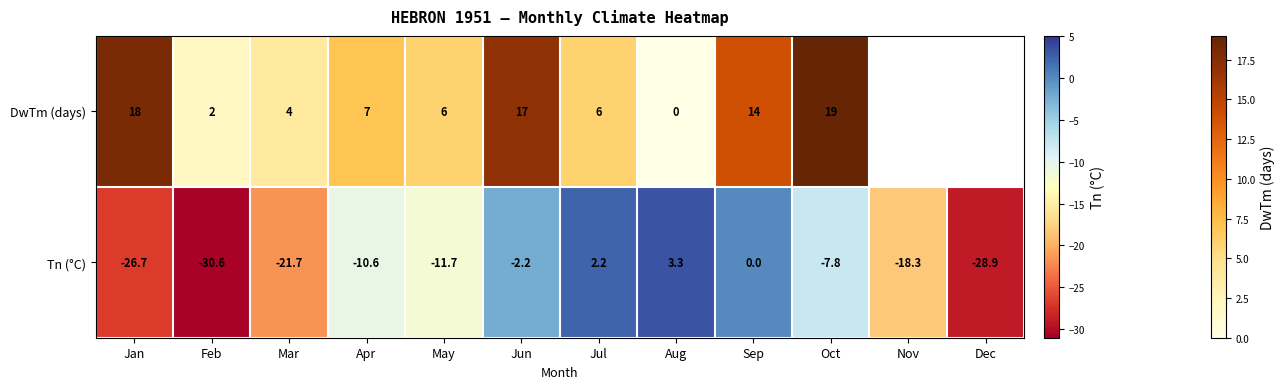

At which label is the value closest to -13?

May